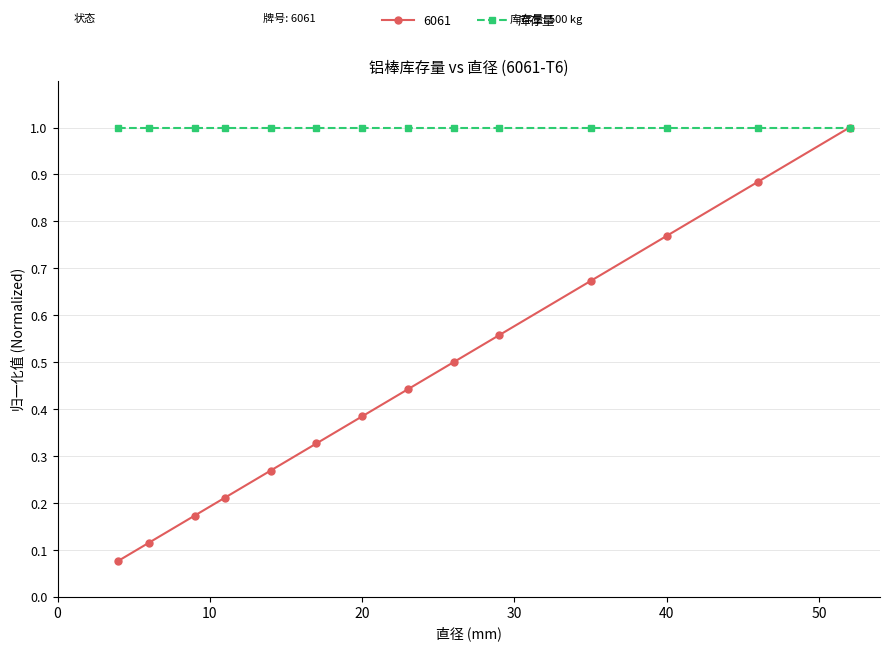

Rank the series by their average value, from highest to lowest.

库存量, 6061